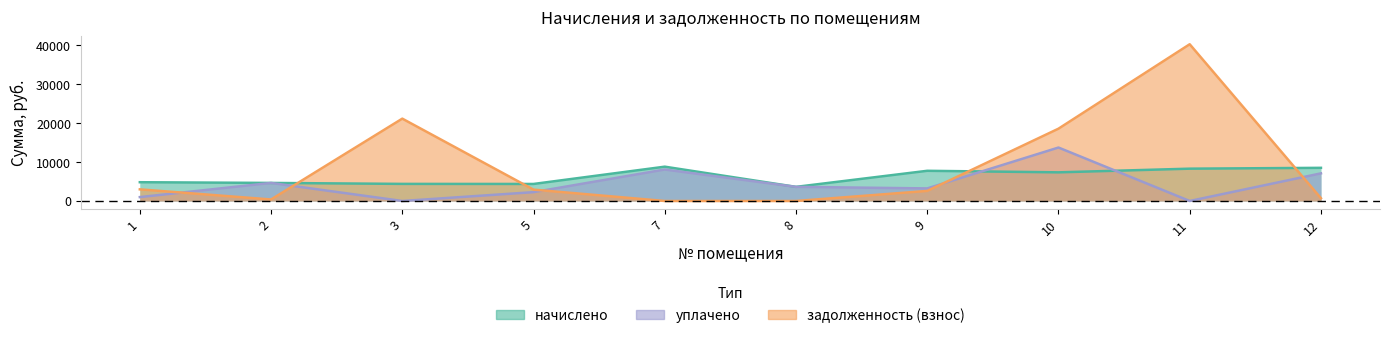

Between 8 and 11, which series saw the biggest shift?

задолженность (взнос)